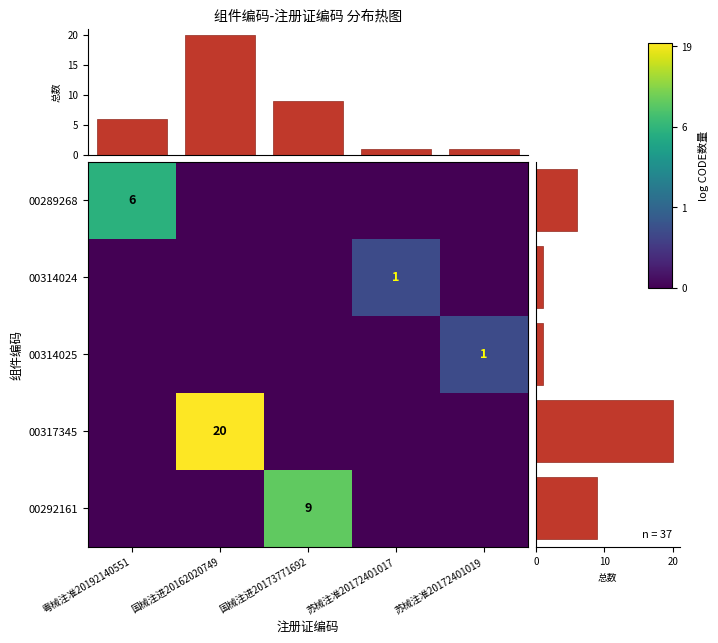

Is it true that 00292161 equals 15 at 国械注进20173771692?

False